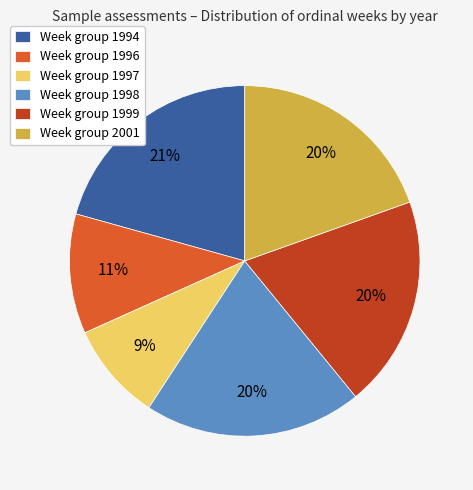

Count the number of slices in the pie.

6